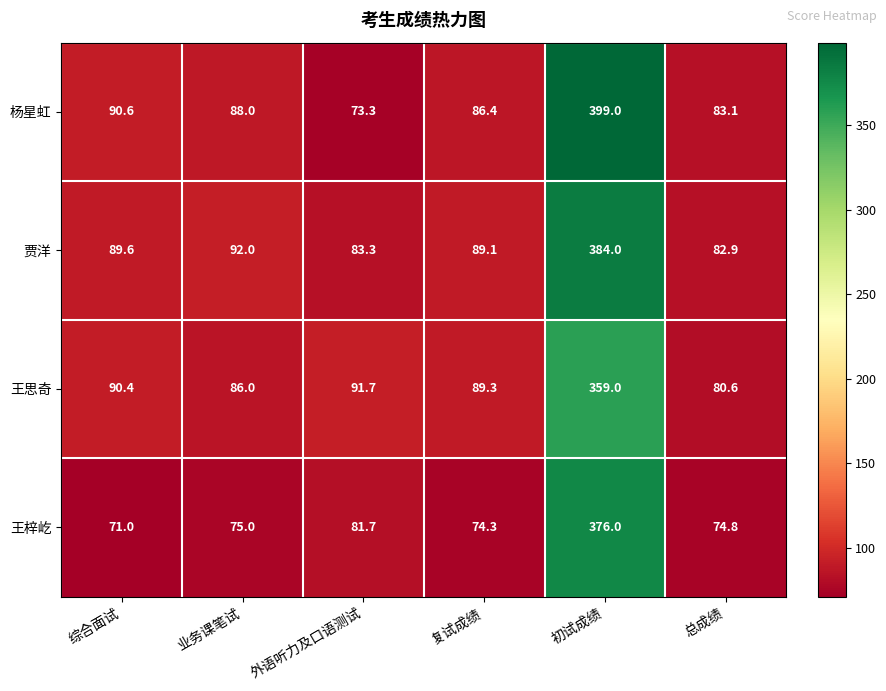

True or false: 王思奇 has a value of 131.5 at 复试成绩.

False